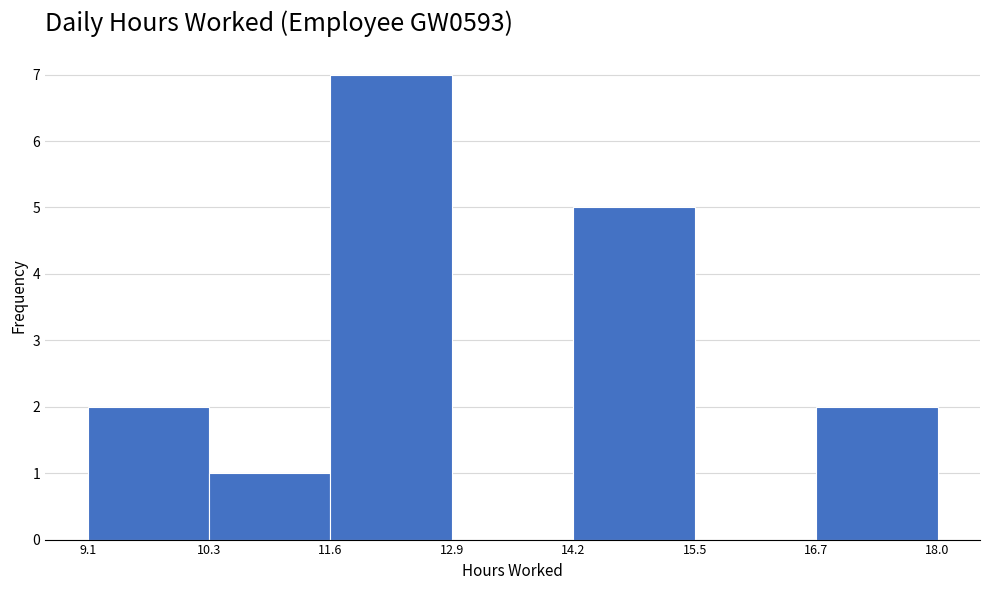

Reading left to right, list every bar in this chart as the range it spans on the x-axis followed by its height. The values are not printed on the chart, so give them approximately, as read against the axis.

9.1 to 10.3: 2
10.3 to 11.6: 1
11.6 to 12.9: 7
12.9 to 14.2: 0
14.2 to 15.5: 5
15.5 to 16.7: 0
16.7 to 18.0: 2